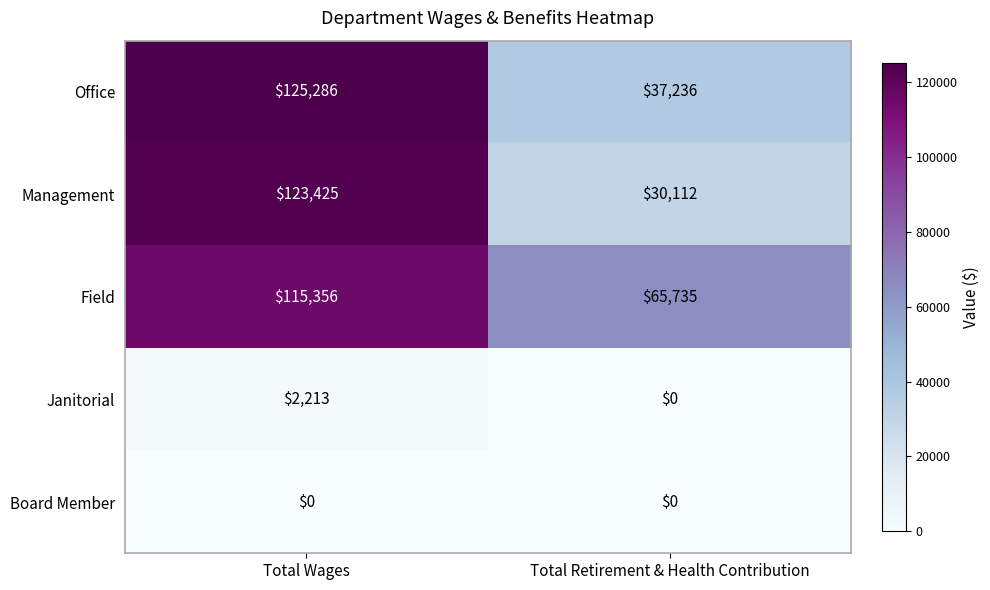

What is the difference between the maximum and minimum values in the Janitorial series?

2213